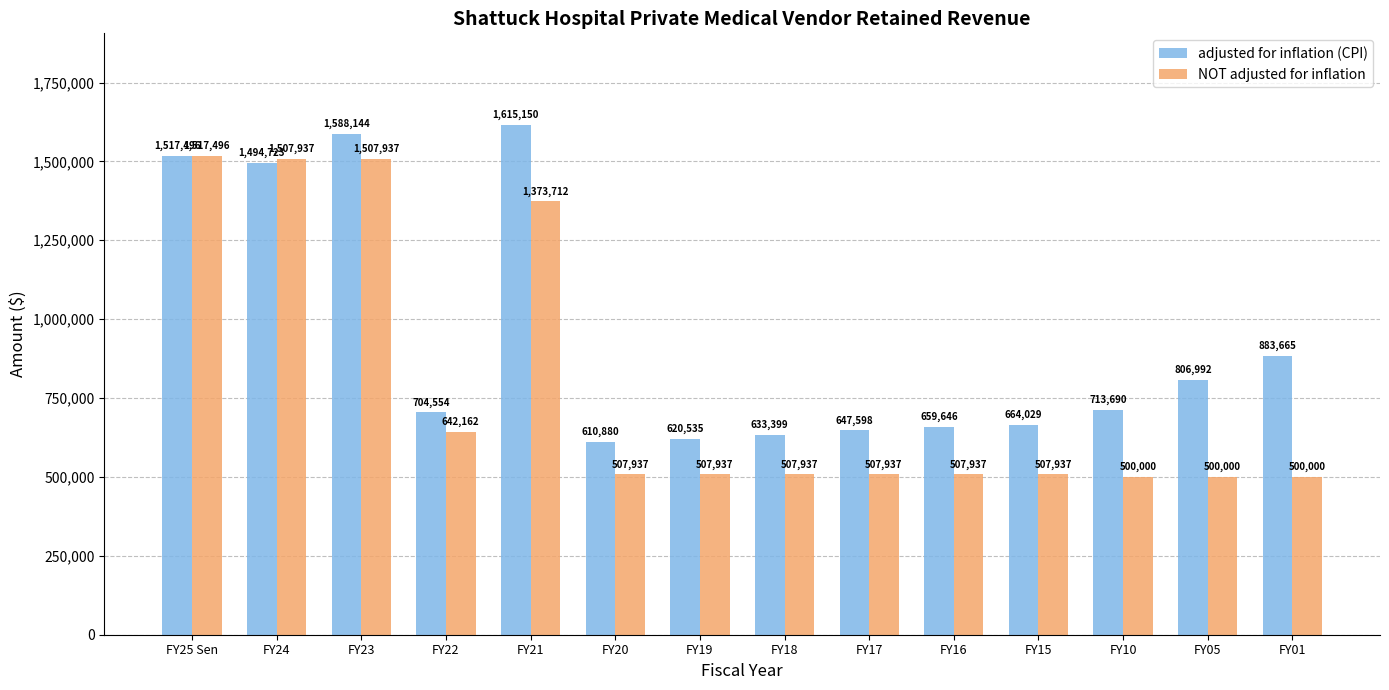

What is the label of the 14th bar from the left?

FY01